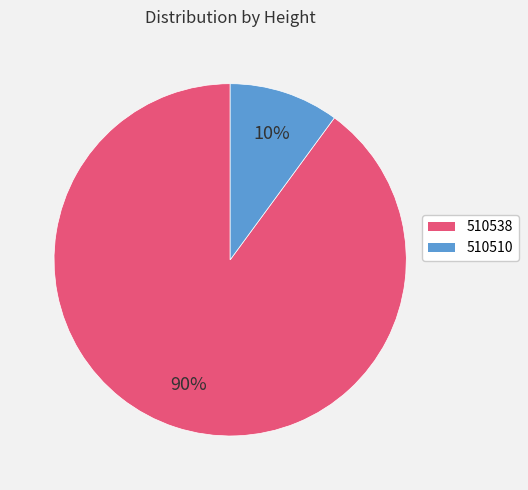

Which category has the smallest portion of the pie?

510510